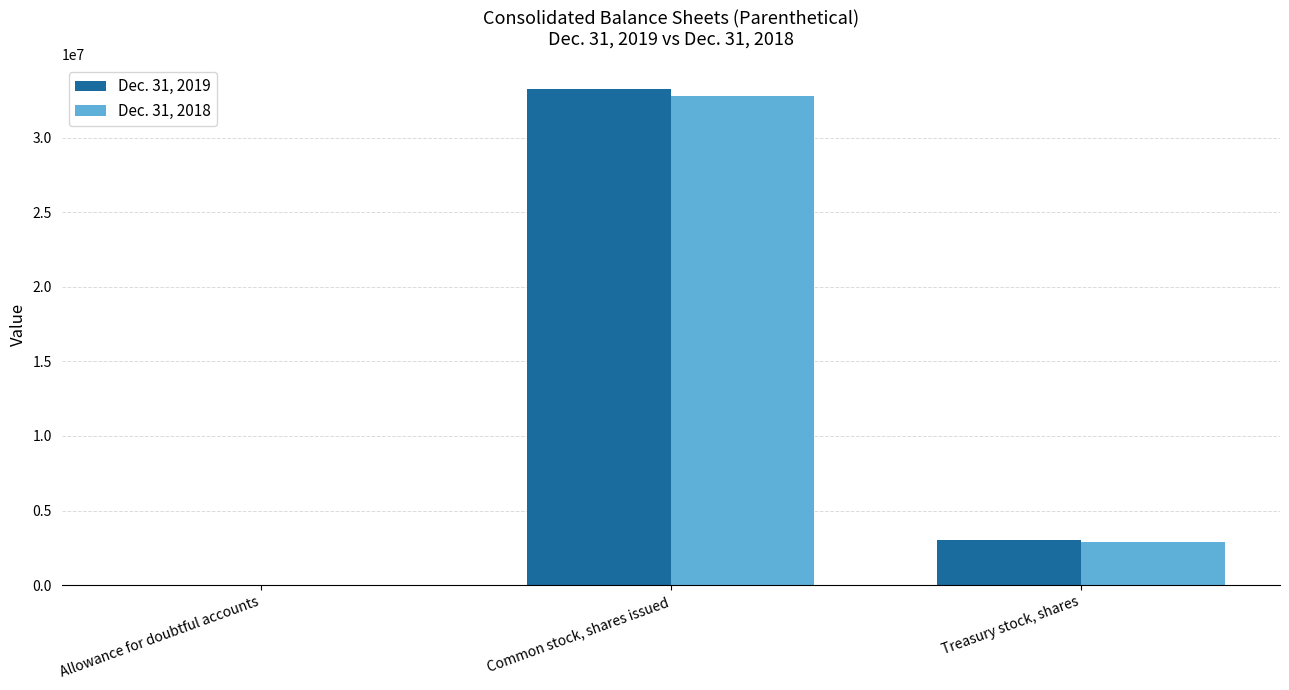

What is the total value across all series at Common stock, shares issued?

65986441